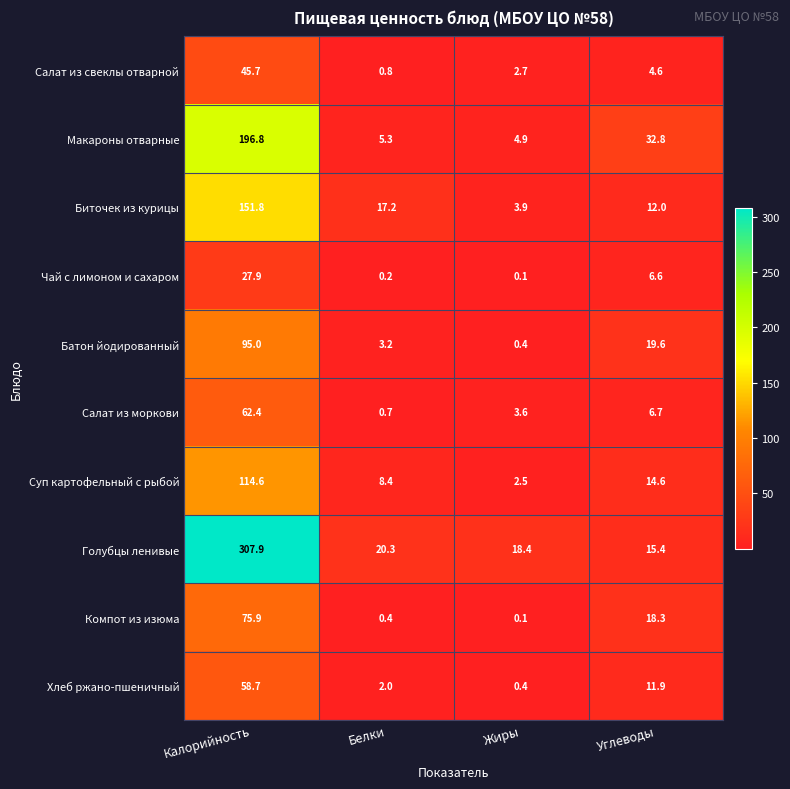

At which label is Чай с лимоном и сахаром closest to 14?

Углеводы